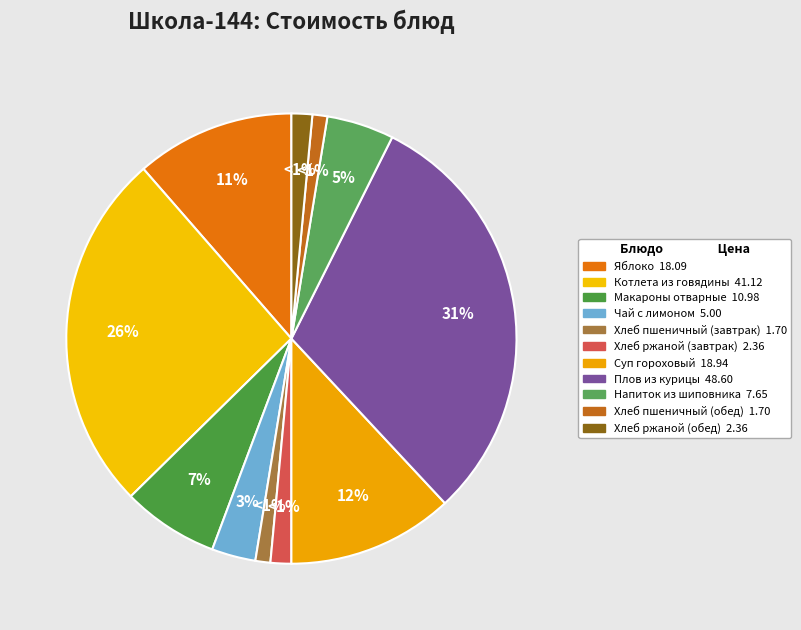

How many slices are in this pie chart?

11